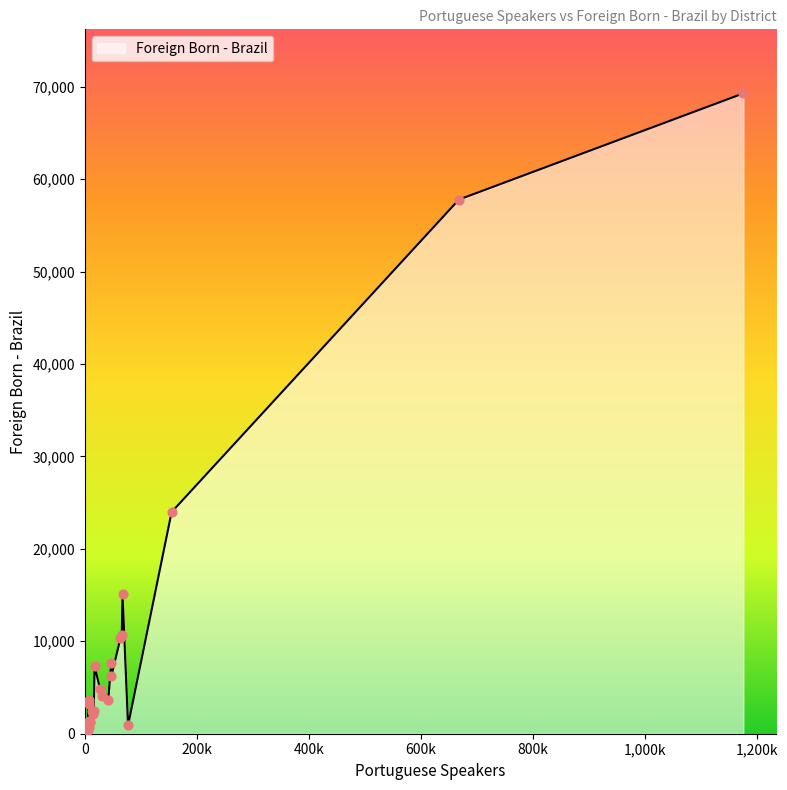

What is the difference between the maximum and minimum values?

69130